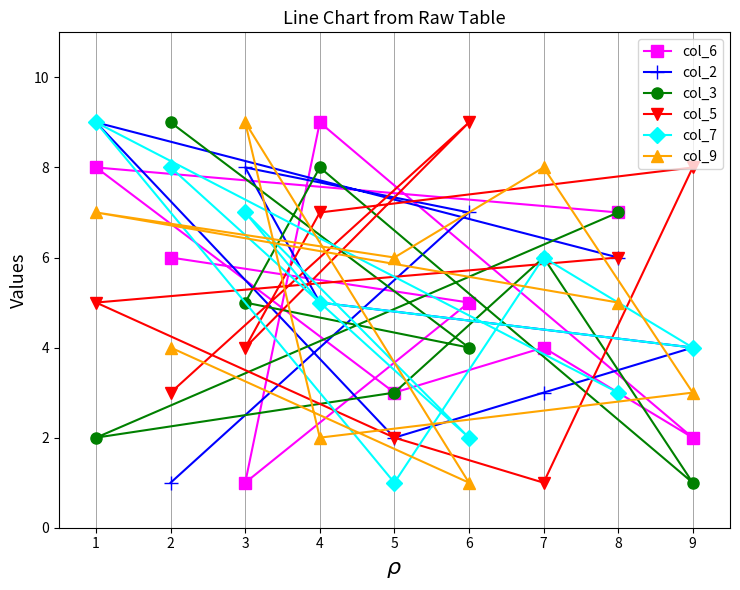

What is the total value across all series at 8?

34